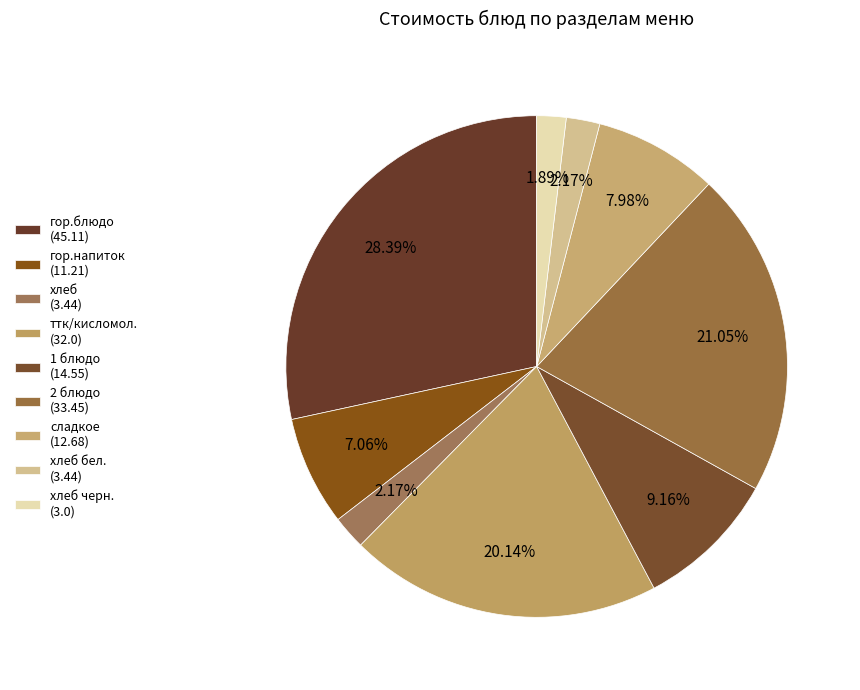

Count the number of slices in the pie.

9